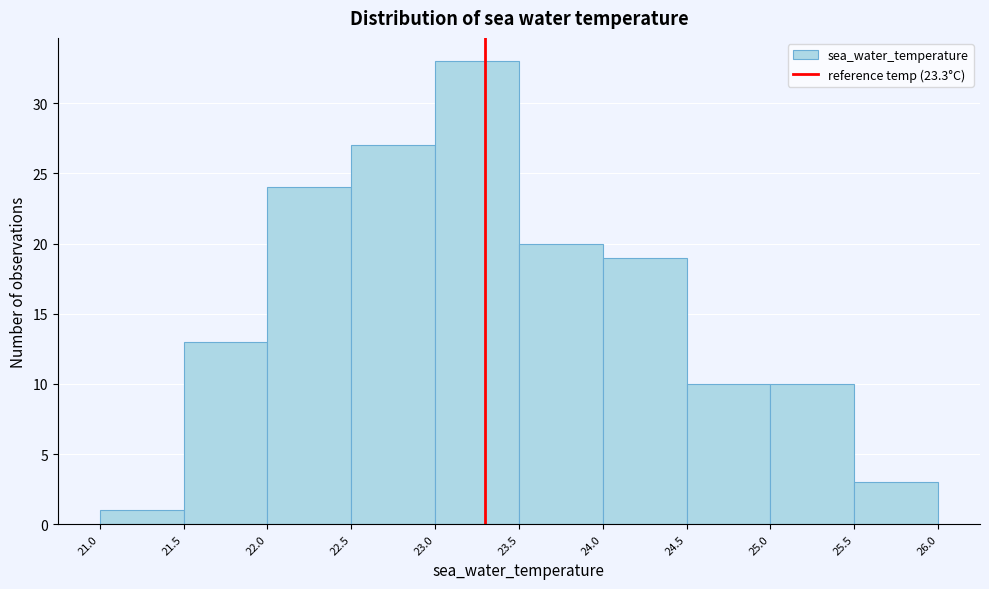

Reading left to right, list every bar in this chart as the range it spans on the x-axis followed by its height. The values are not printed on the chart, so give them approximately, as read against the axis.

21.0 to 21.5: 1
21.5 to 22.0: 13
22.0 to 22.5: 24
22.5 to 23.0: 27
23.0 to 23.5: 33
23.5 to 24.0: 20
24.0 to 24.5: 19
24.5 to 25.0: 10
25.0 to 25.5: 10
25.5 to 26.0: 3